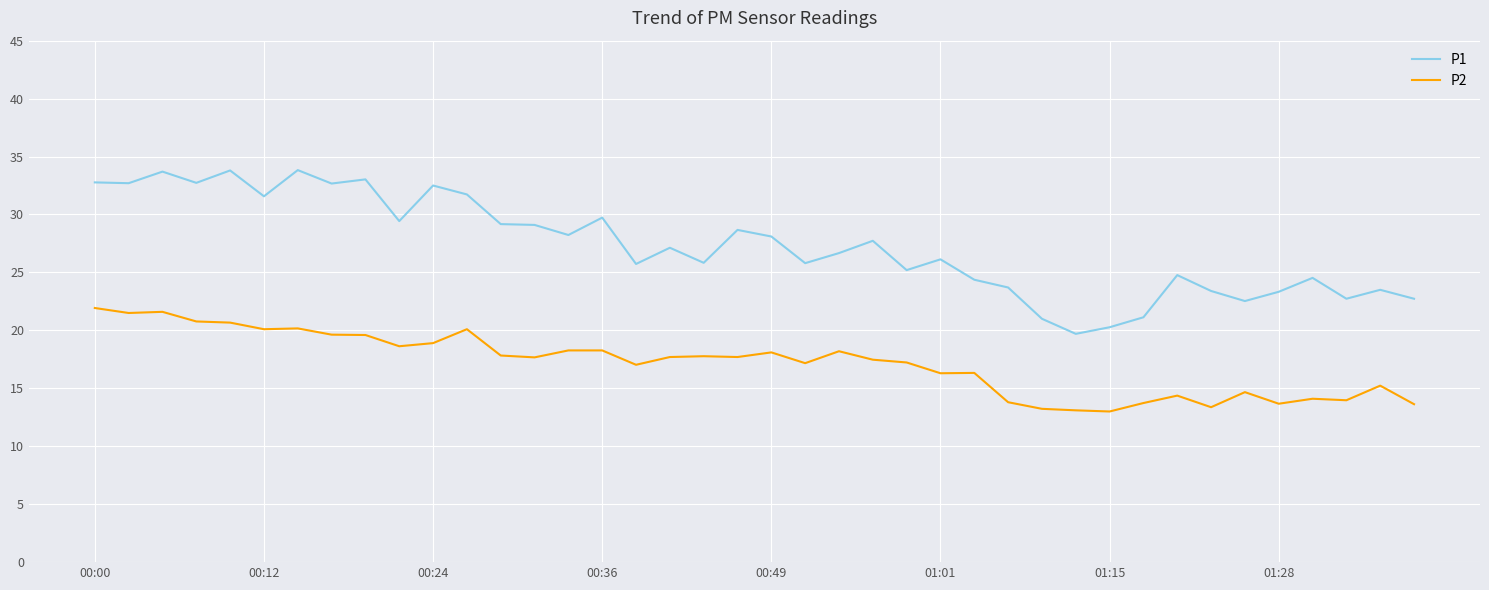

What is the minimum value for P2?

13.0